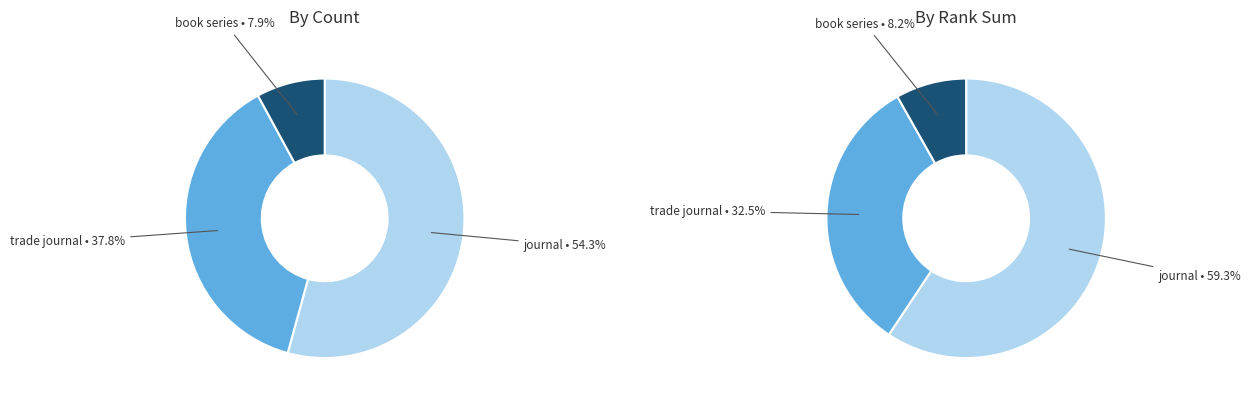

What percentage is the book series slice, to the nearest percent?

8%